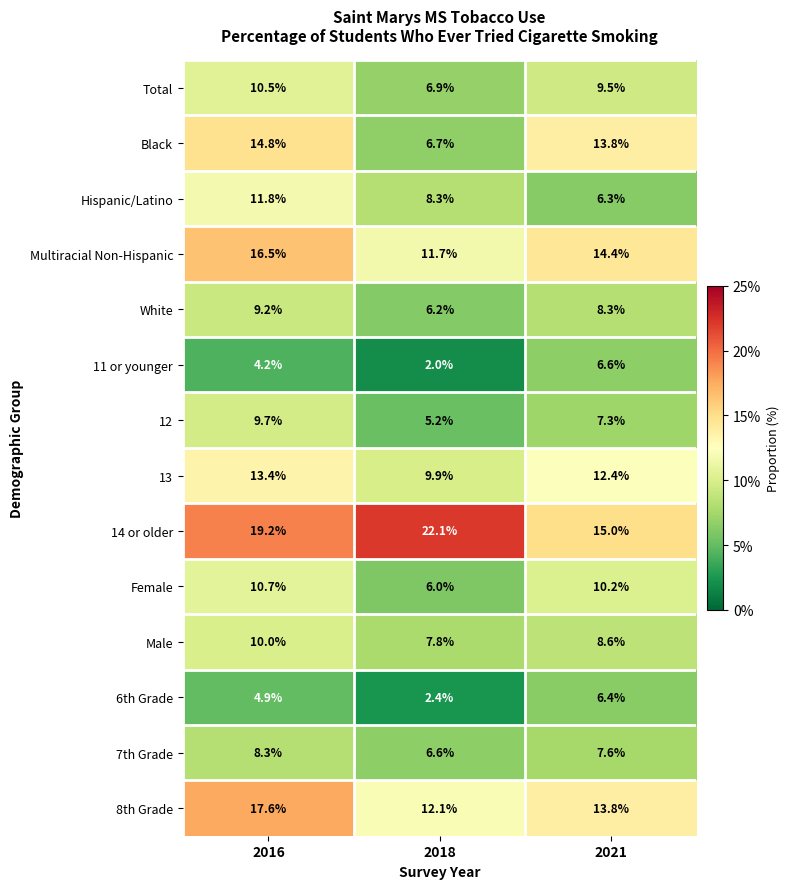

What is the difference between the 6th Grade values at 2021 and 2016?

1.5